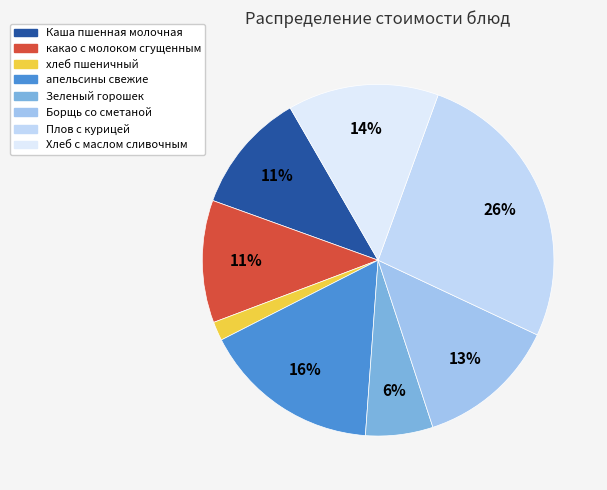

How many slices are in this pie chart?

8